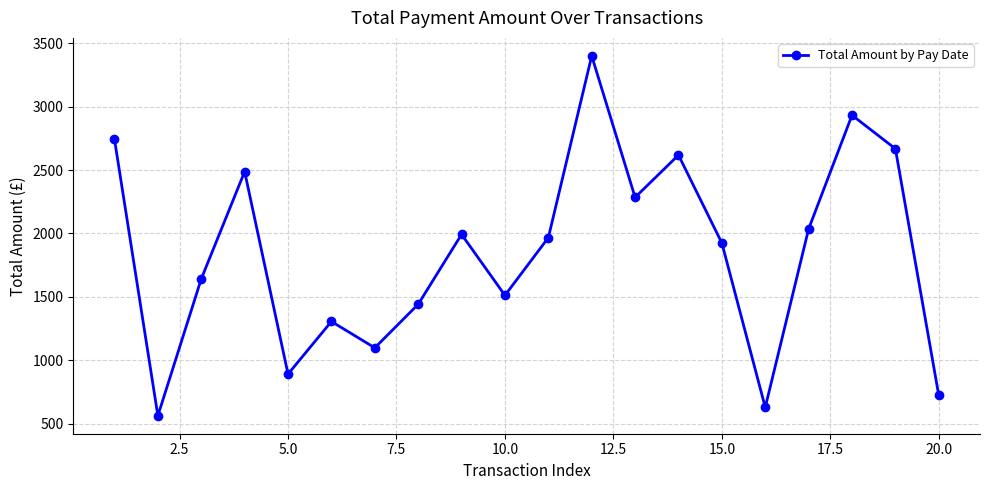

What is the value of the 4th point from the left?

2487.8